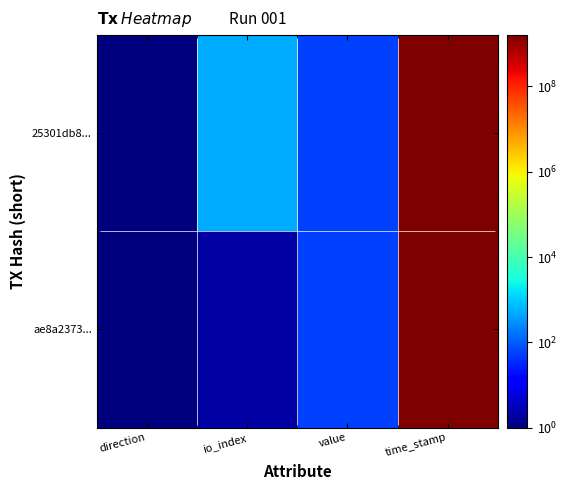

At which category is the sum across all series the highest?

time_stamp